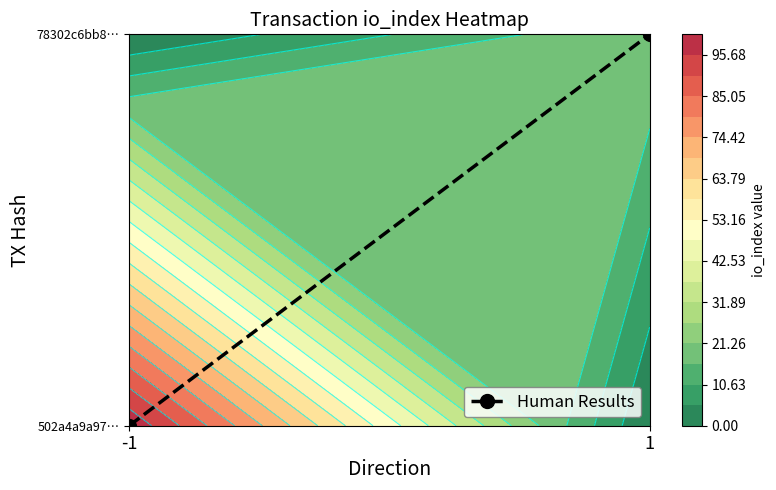

Reading right to left, list all the values displayed in this chart.

1=1	-1=0